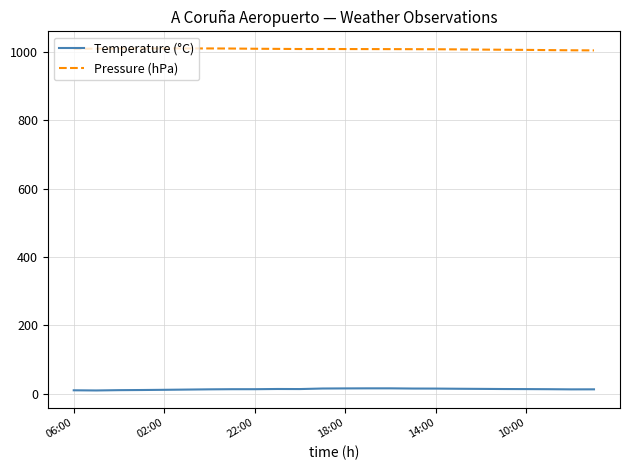

True or false: Temperature (°C) and Pressure (hPa) cross at least once.

False